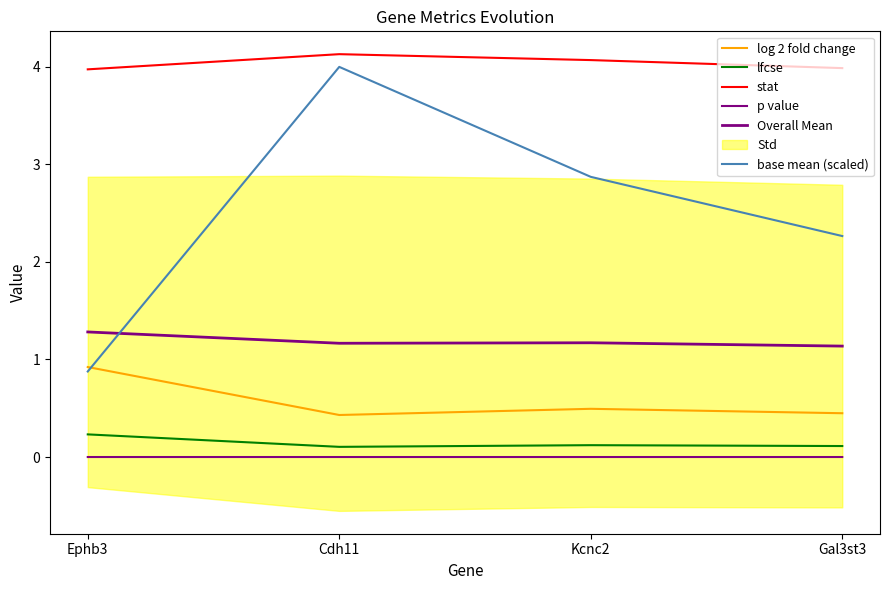

What is the label of the 3rd point from the left?

Kcnc2